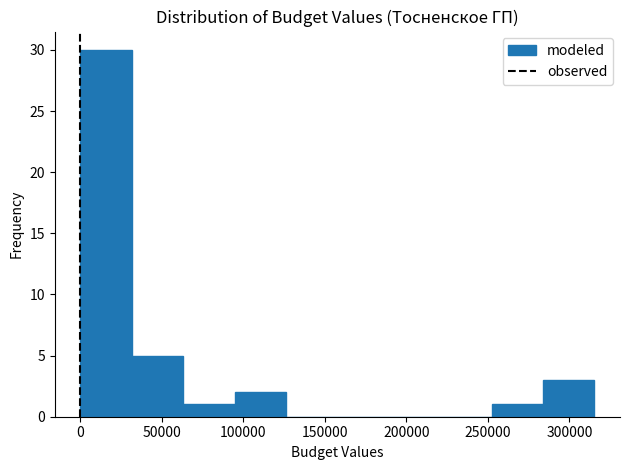

Reading left to right, list every bar in this chart as the range it spans on the x-axis followed by its height. Neither the bar edges nor the heights are printed on the chart, so give them approximately, as read against the axes.

0 to 30000: 30
30000 to 65000: 5
65000 to 95000: 1
95000 to 125000: 2
125000 to 160000: 0
160000 to 190000: 0
190000 to 220000: 0
220000 to 250000: 0
250000 to 285000: 1
285000 to 315000: 3